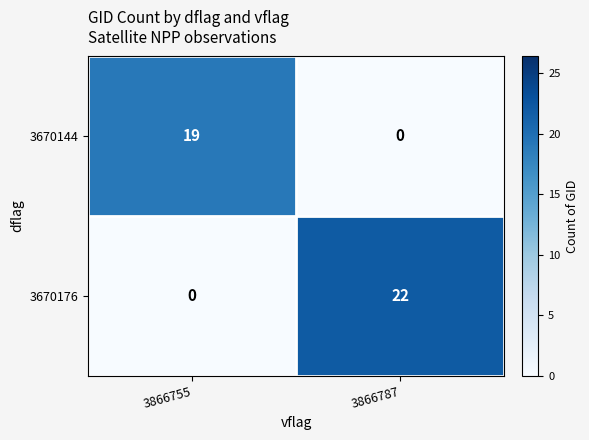

What is the spread (max minus min) of values at 3866755?

19